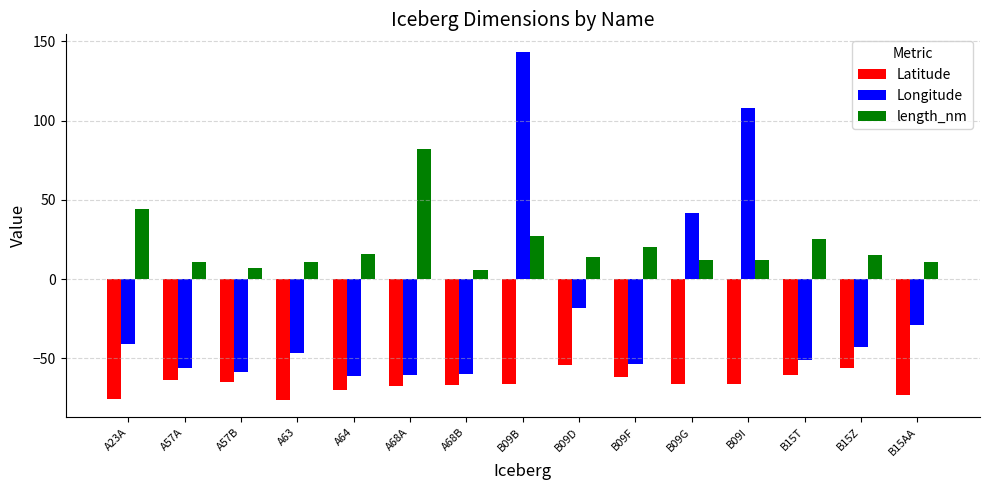

Which series changed the most between A68A and B15T?

length_nm